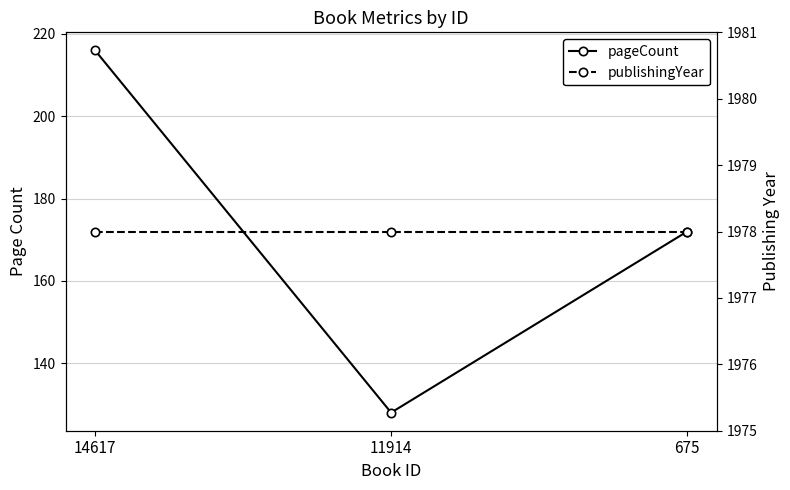

The pageCount series shows 357 at 14617. True or false?

False